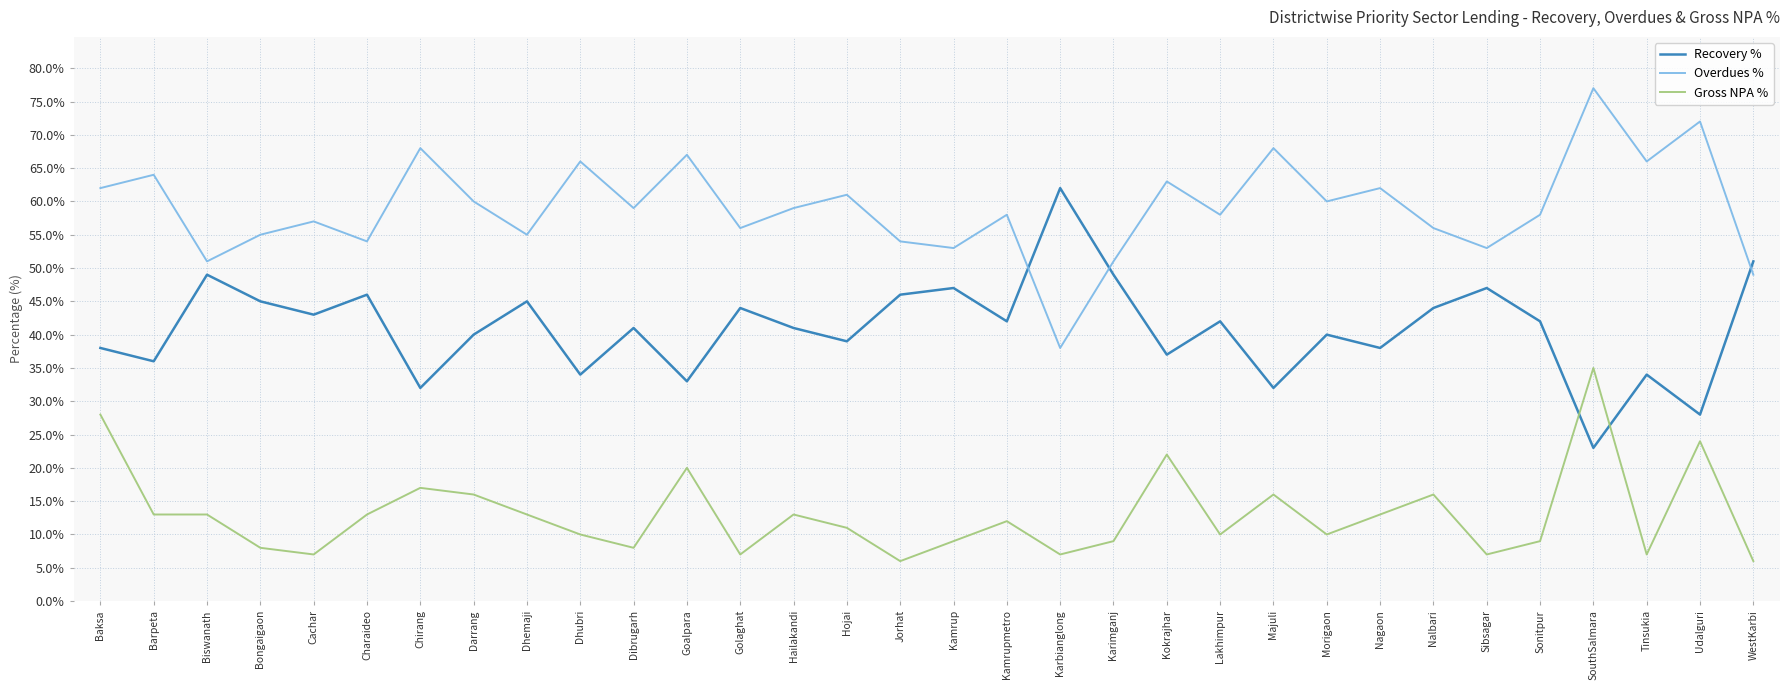

True or false: Overdues % and Gross NPA % intersect in this chart.

False